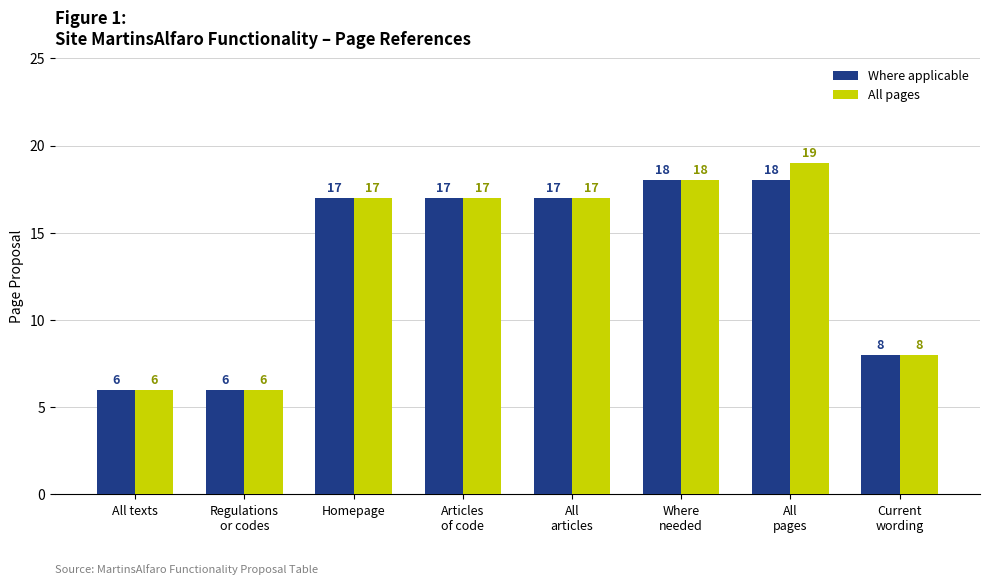

How many values in the Where applicable series are below 17?

3